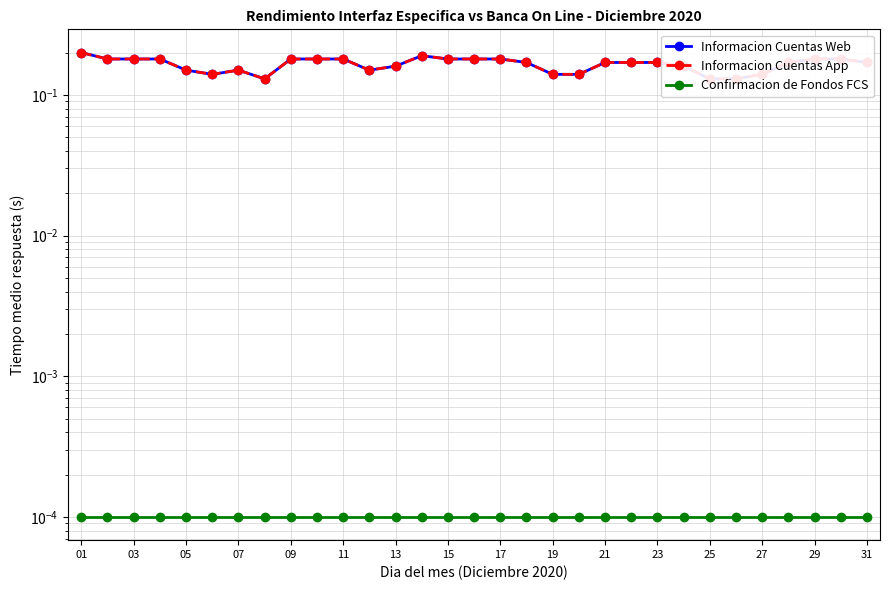

List the series in order of their peak value, highest first.

Informacion Cuentas Web, Informacion Cuentas App, Confirmacion de Fondos FCS